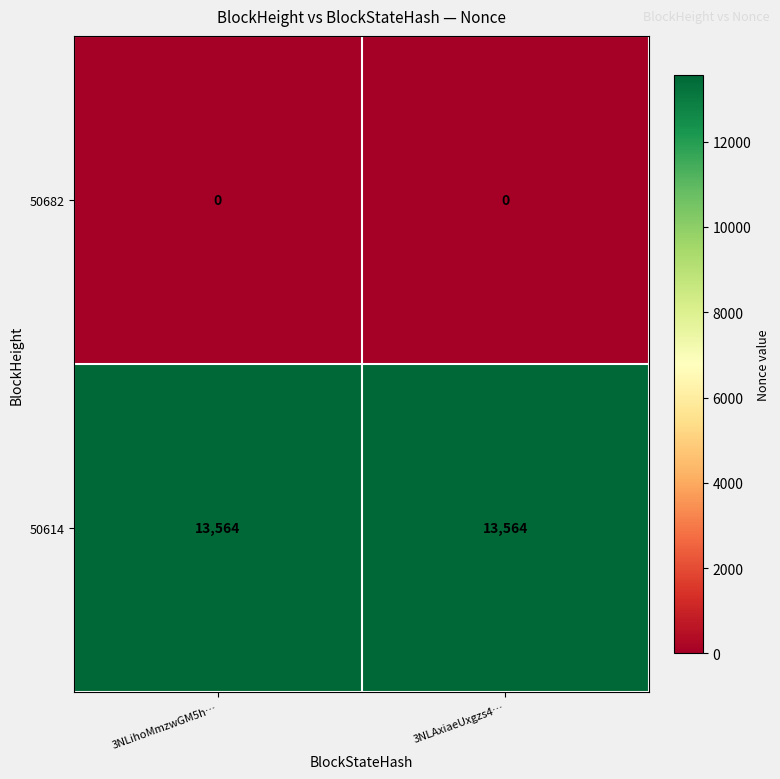

What is the total value across all series at 3NLihoMmzwGM5h…?

13564